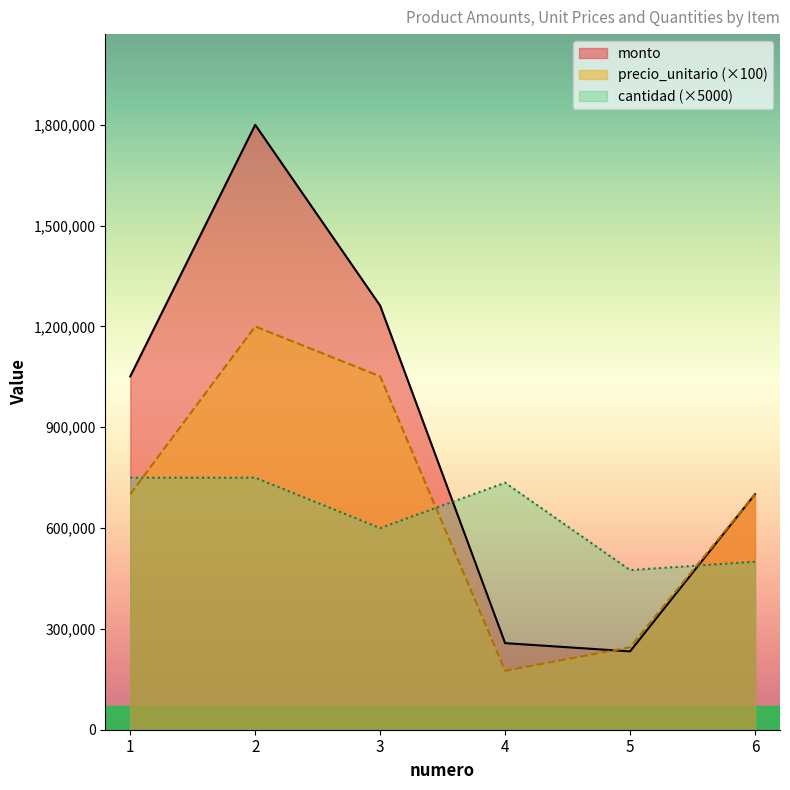

Where is the first local maximum for monto?

2